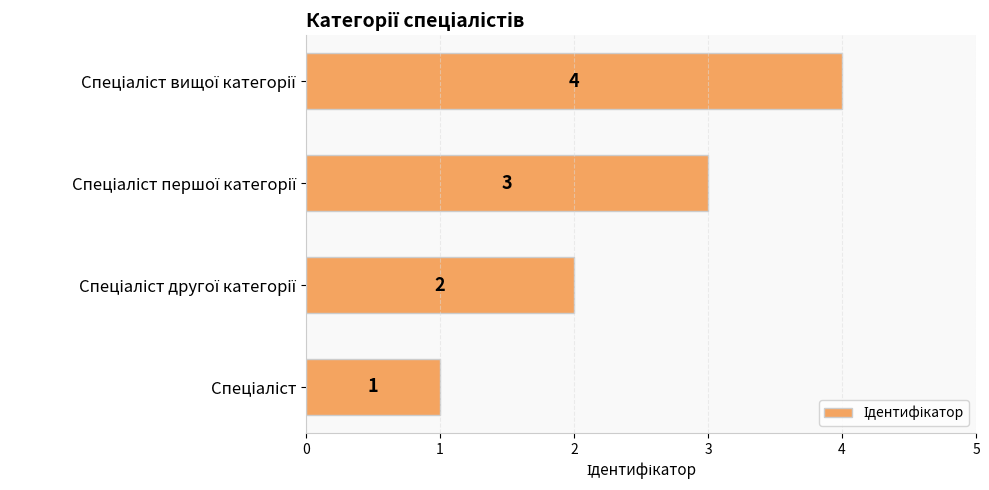

Count the values in the range 2 to 4.

3